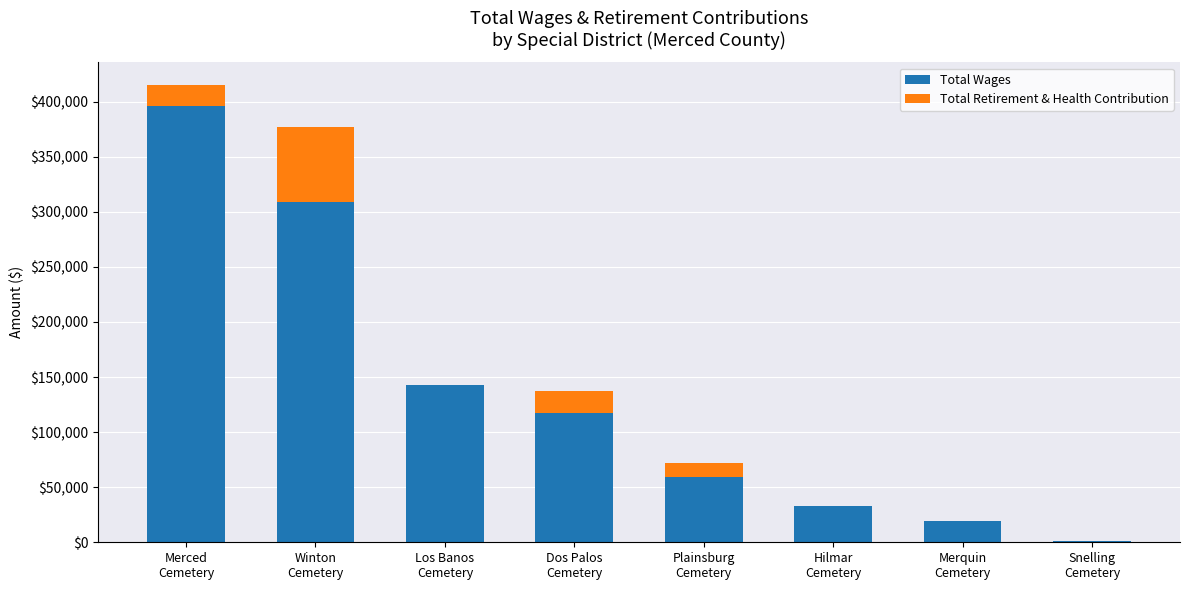

What is the total value across all series at Merced
Cemetery?

414973